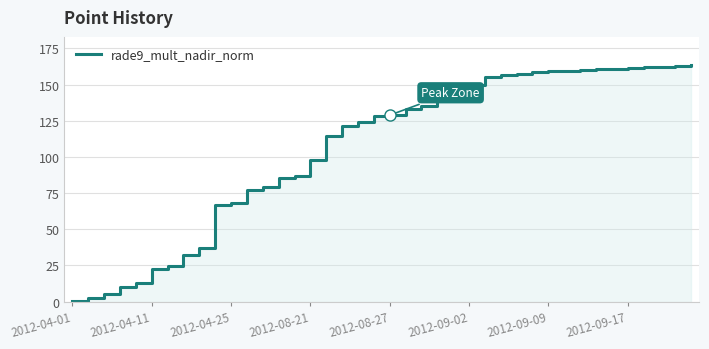

True or false: there are more than 1 points higher than both neighbors.

False